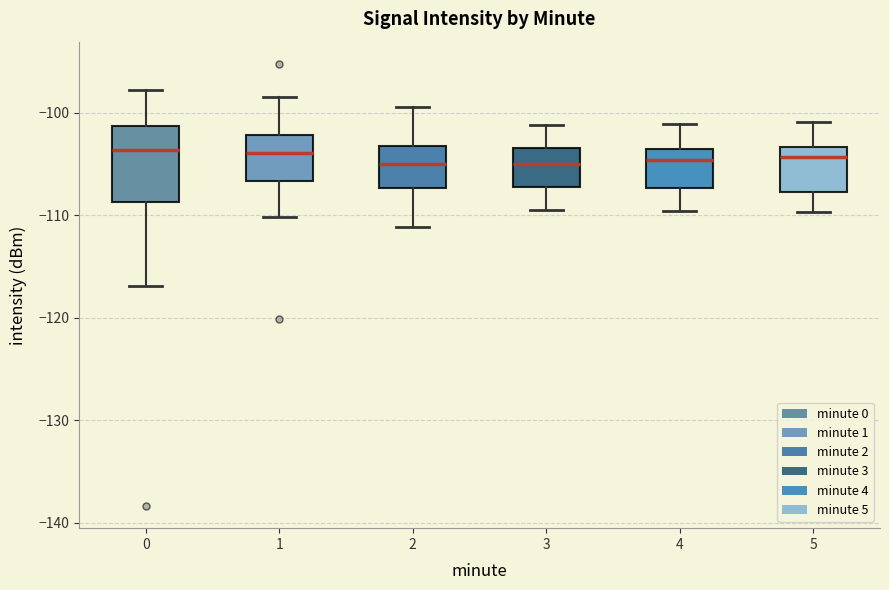

Where is the lower edge of the box at x = 5 on the y-axis? The values are not printed on the chart, so give them approximately, as read against the axis.

-108